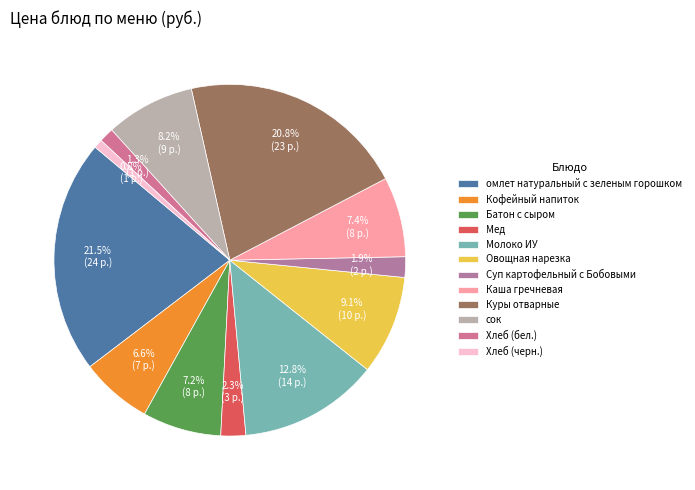

What is the ratio of the value at Хлеб (черн.) to the value at Каша гречневая?

0.1